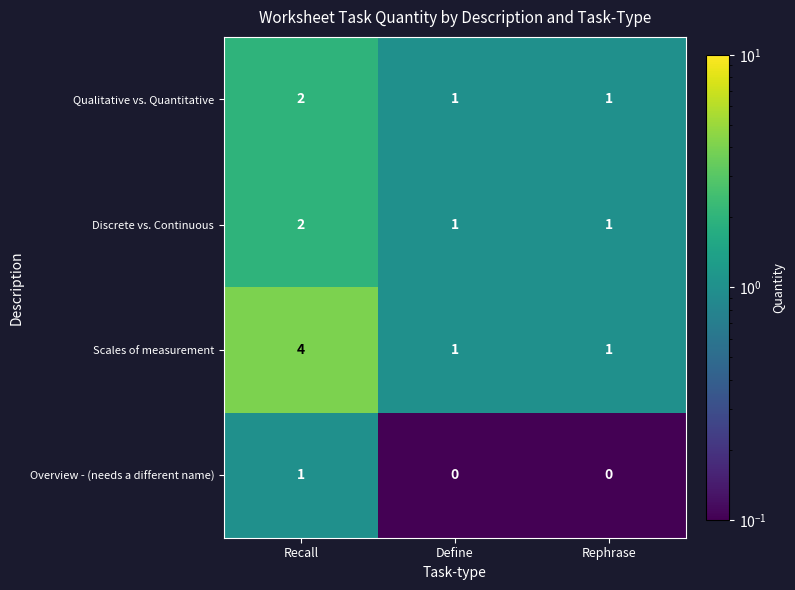

What is the spread (max minus min) of values at Recall?

3